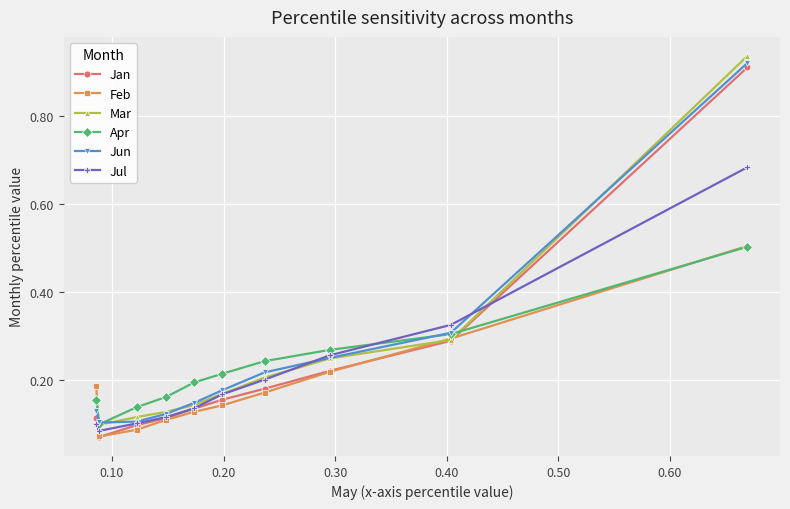

True or false: Apr and Jan intersect in this chart.

True